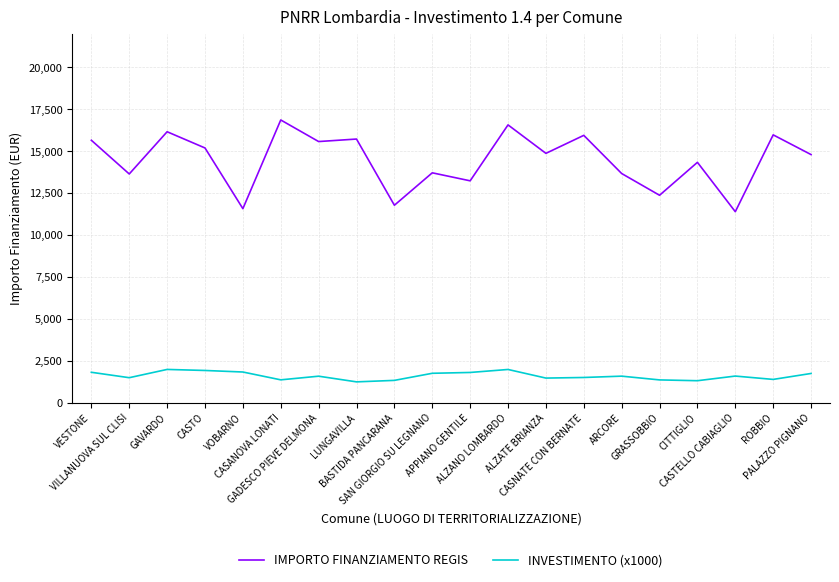

What is the sum of the INVESTIMENTO (x1000) values at LUNGAVILLA and BASTIDA PANCARANA?

2558.5